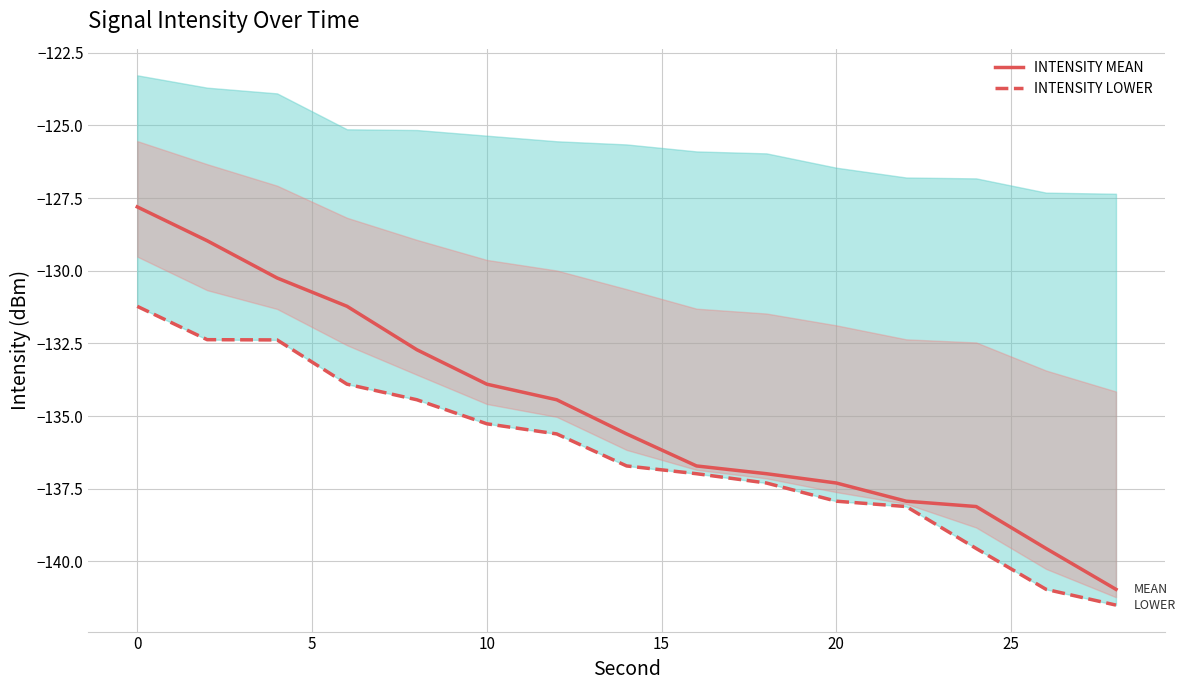

Is this an area chart (filled region under the line)?

No